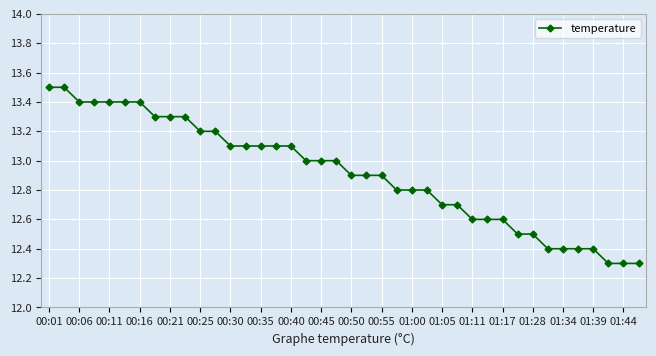

What is the minimum value shown in the chart?

12.3